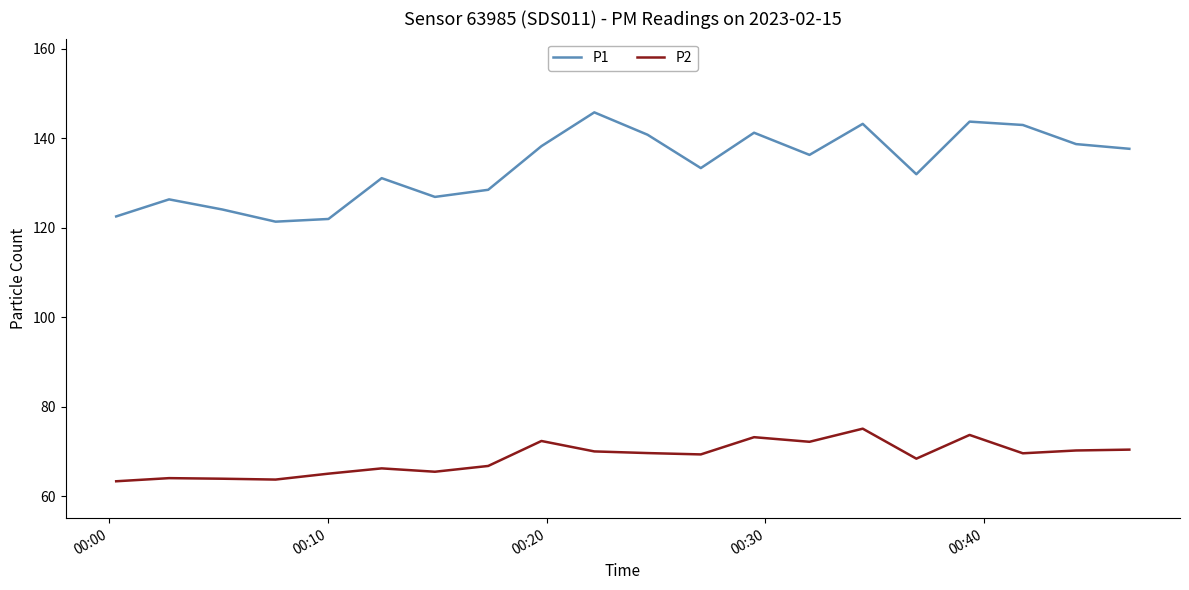

What is the minimum value shown in the chart?

63.4